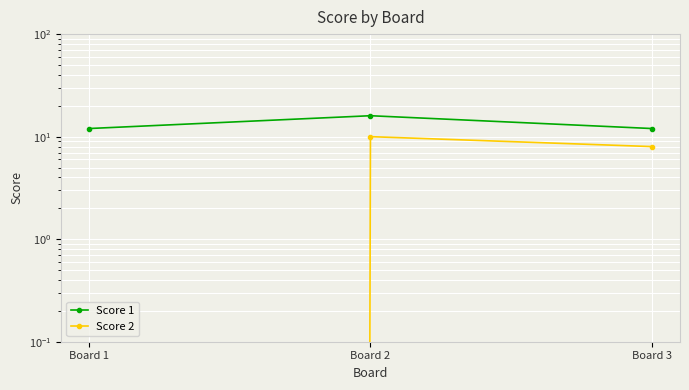

True or false: Score 2 has a value of 3 at Board 2.

False